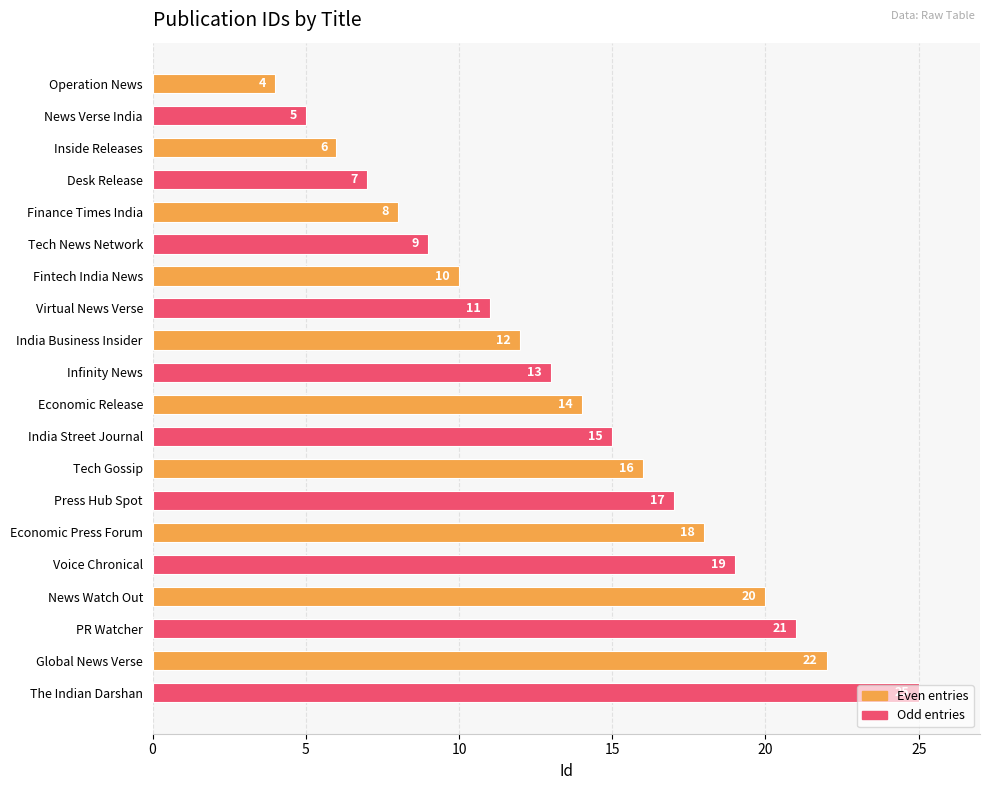

What is the greatest value displayed?

25